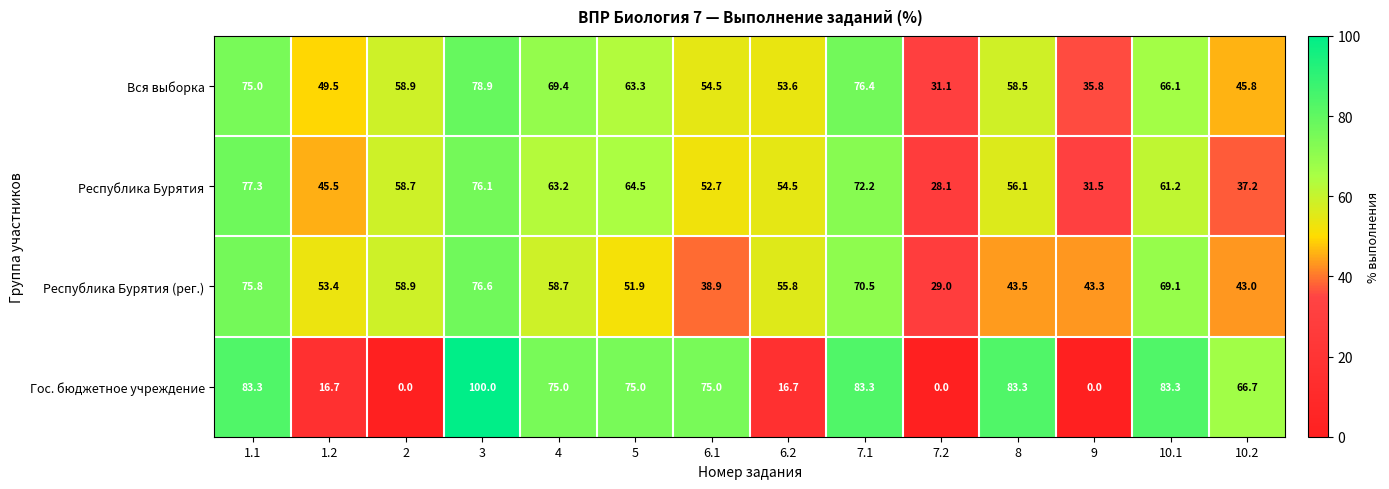

True or false: Республика Бурятия (рег.) has a value of 20.1 at 1.1.

False